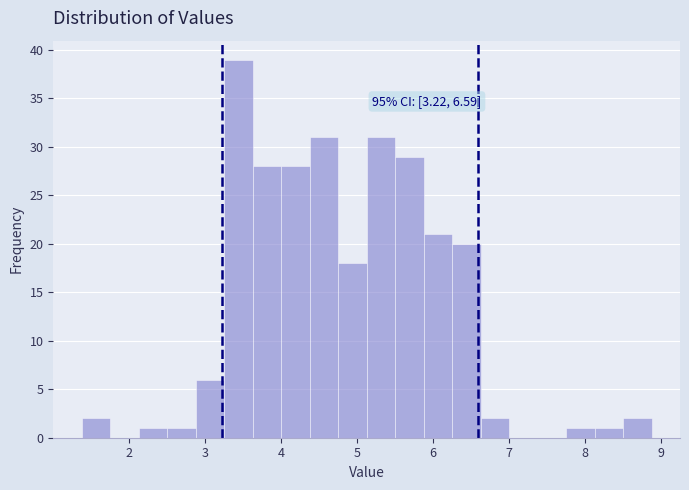

Around what value on the x-axis is the tallest bar? Give the approximate position of its centre, as read against the axis.

3.4